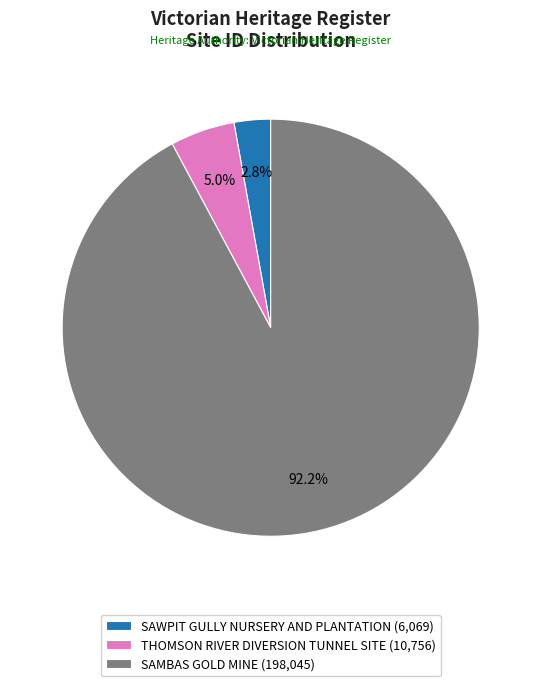

Which category accounts for the majority?

SAMBAS GOLD MINE